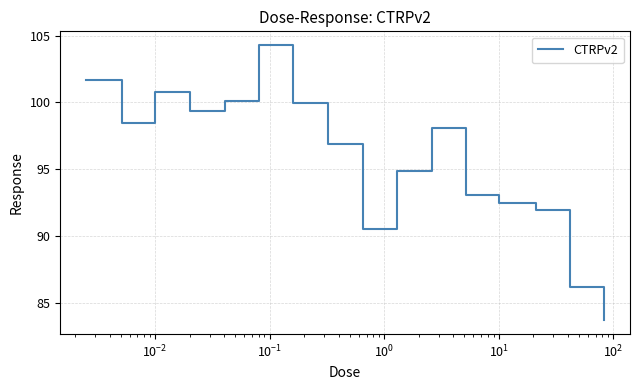

What is the greatest value displayed?

104.3